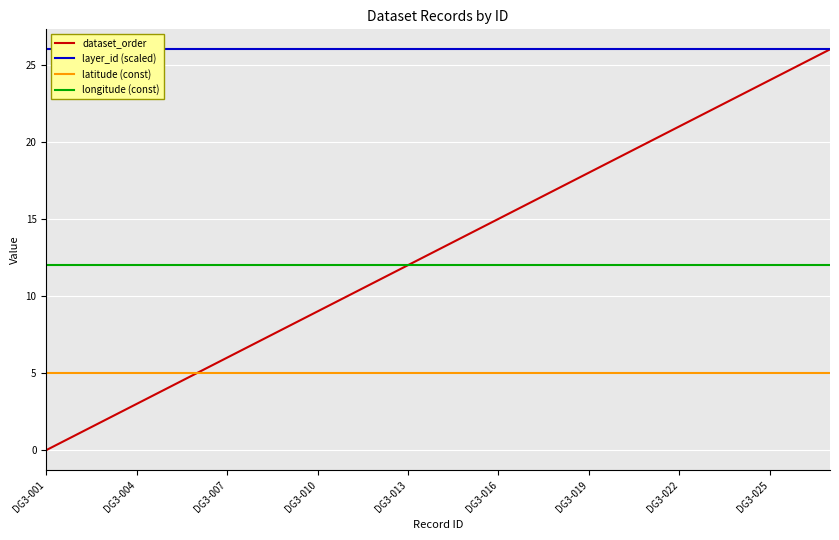

Reading right to left, transcribe all the data shown in this chart.

dataset_order: 26	25	24	23	22	21	20	19	18	17	16	15	14	13	12	11	10	9	8	7	6	5	4	3	2	1	0
layer_id (scaled): 26	26	26	26	26	26	26	26	26	26	26	26	26	26	26	26	26	26	26	26	26	26	26	26	26	26	26
latitude (const): 5	5	5	5	5	5	5	5	5	5	5	5	5	5	5	5	5	5	5	5	5	5	5	5	5	5	5
longitude (const): 12	12	12	12	12	12	12	12	12	12	12	12	12	12	12	12	12	12	12	12	12	12	12	12	12	12	12